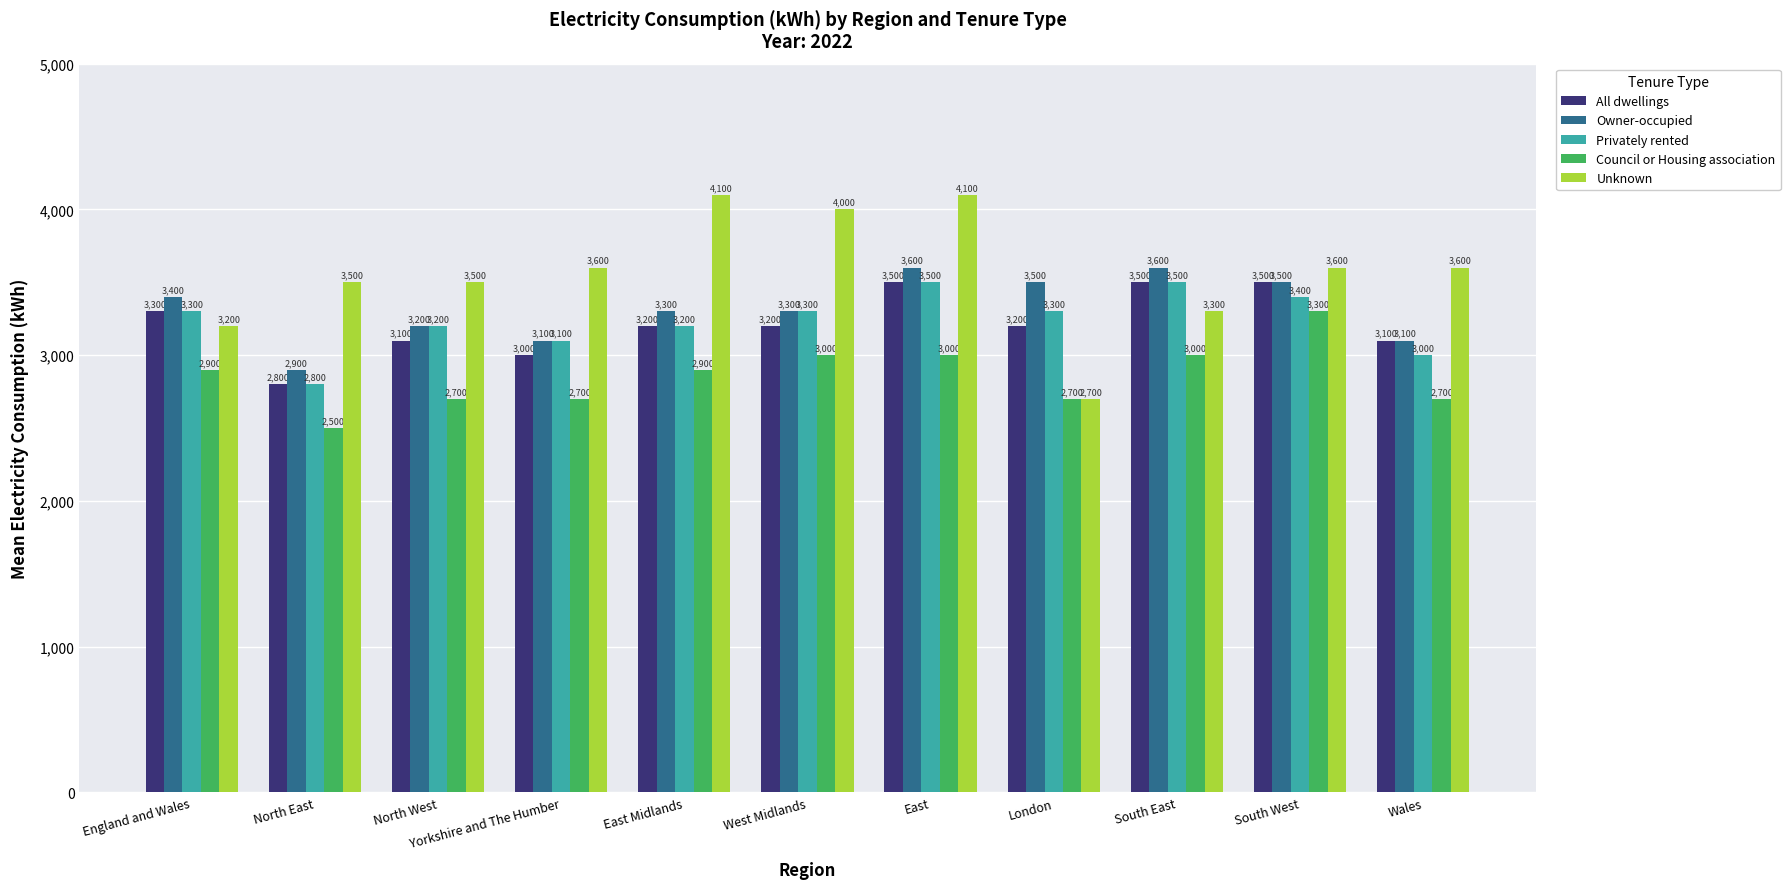

At which label does Unknown reach its minimum?

London